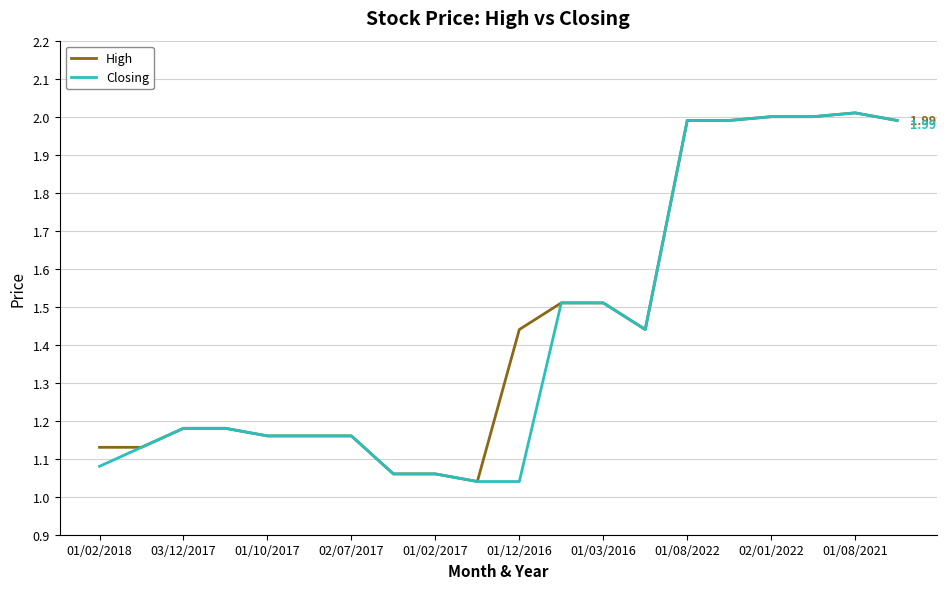

How many lines are shown in the chart?

2